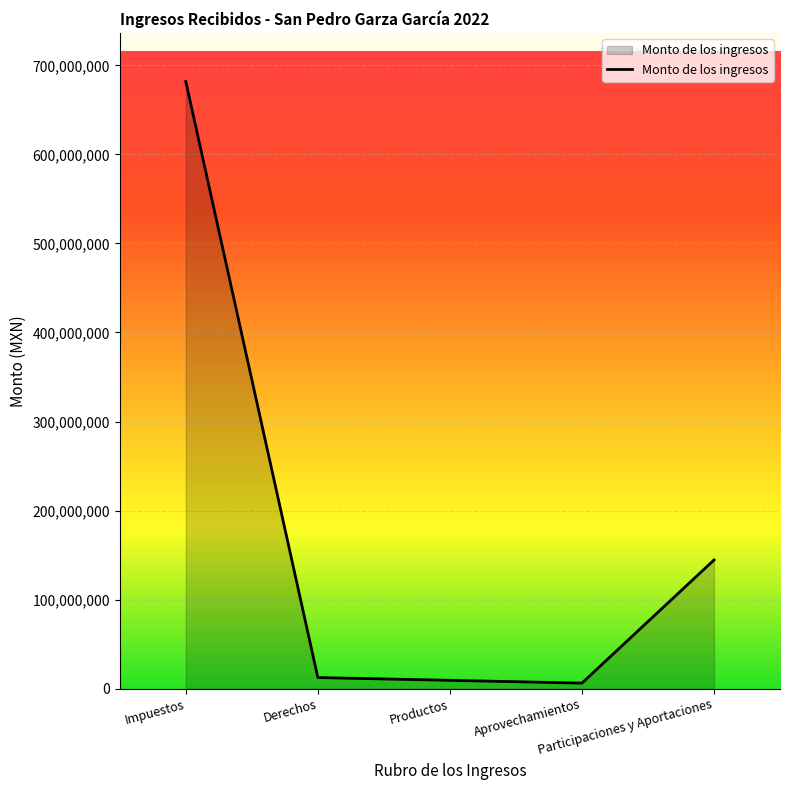

The value at Participaciones y Aportaciones is 144505625.0. True or false?

True